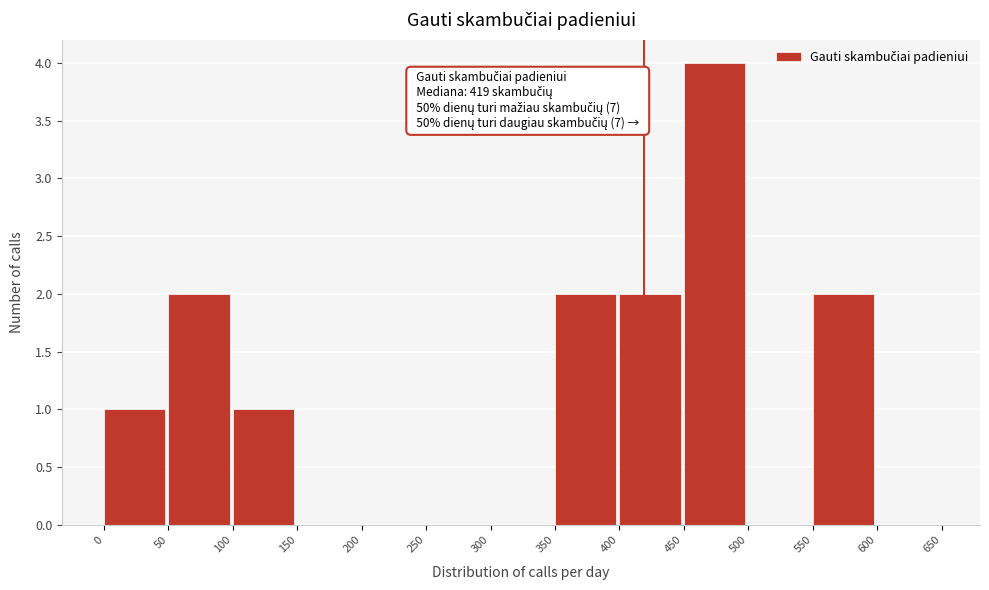

Which range on the x-axis has the tallest bar?

450 to 500